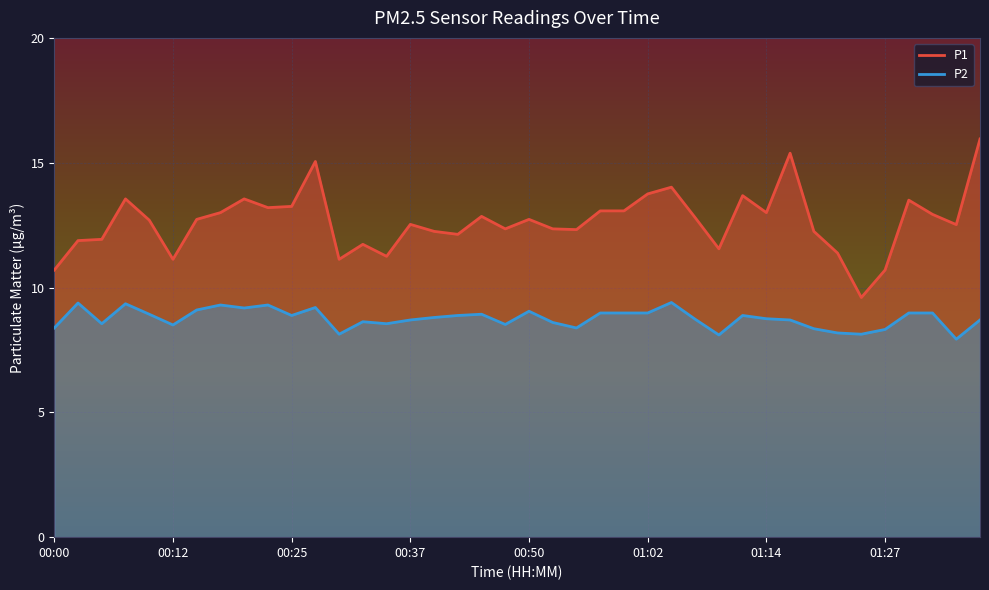

Reading left to right, what are all the values shown in this chart?

P1: 10.7	11.9	11.9	13.6	12.7	11.1	12.7	13.0	13.6	13.2	13.2	15.1	11.1	11.7	11.2	12.5	12.2	12.1	12.8	12.3	12.7	12.3	12.3	13.1	13.1	13.8	14.0	12.8	11.6	13.7	13.0	15.4	12.2	11.4	9.6	10.7	13.5	12.9	12.5	15.9
P2: 8.4	9.4	8.6	9.3	8.9	8.5	9.1	9.3	9.2	9.3	8.9	9.2	8.1	8.6	8.6	8.7	8.8	8.9	8.9	8.5	9.1	8.6	8.4	9.0	9.0	9.0	9.4	8.7	8.1	8.9	8.8	8.7	8.3	8.2	8.1	8.3	9.0	9.0	7.9	8.7